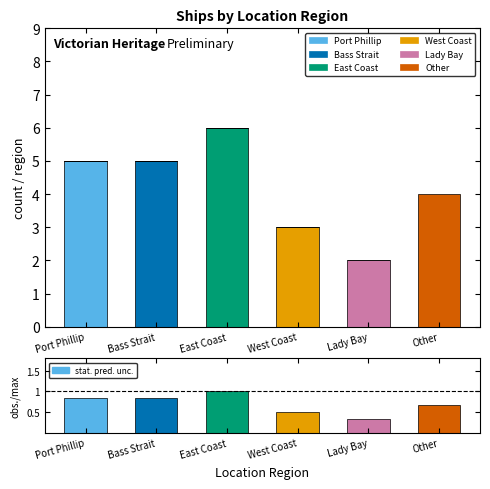

What value does the data have at Bass Strait?

0.8